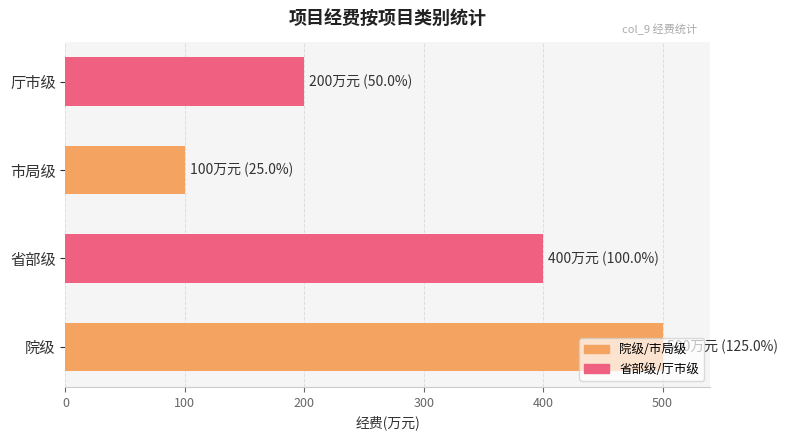

The chart shows a value of 113 at 厅市级. True or false?

False